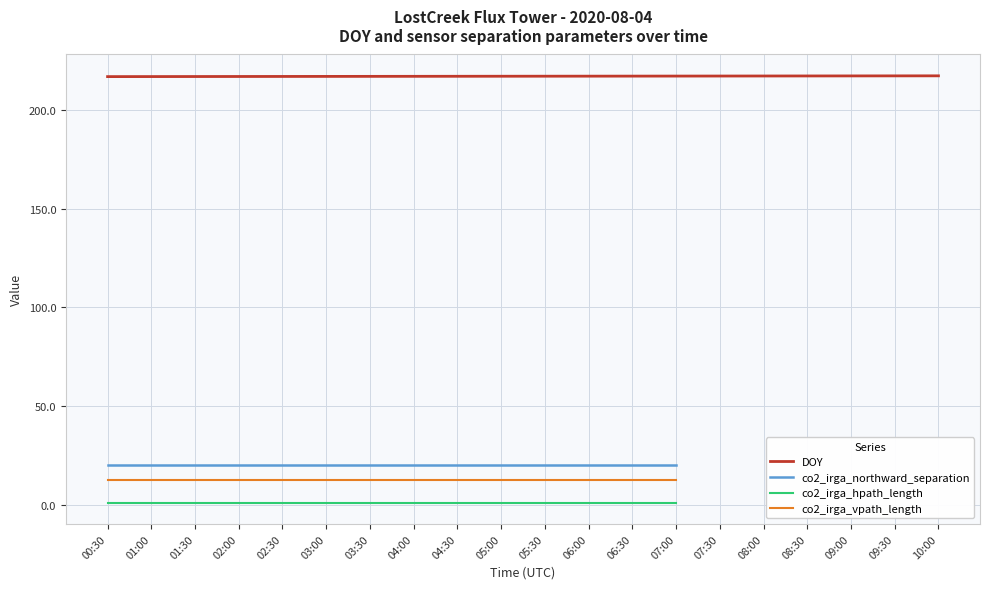

The value of co2_irga_northward_separation at 02:00 is 29.9. True or false?

False